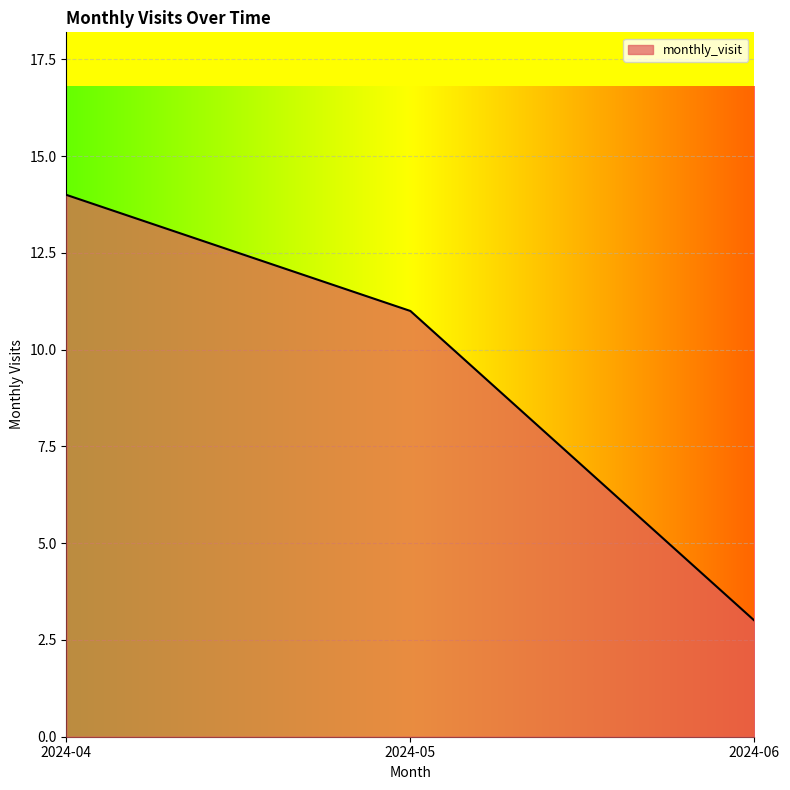

List the labels in order of value, smallest first.

2024-06, 2024-05, 2024-04